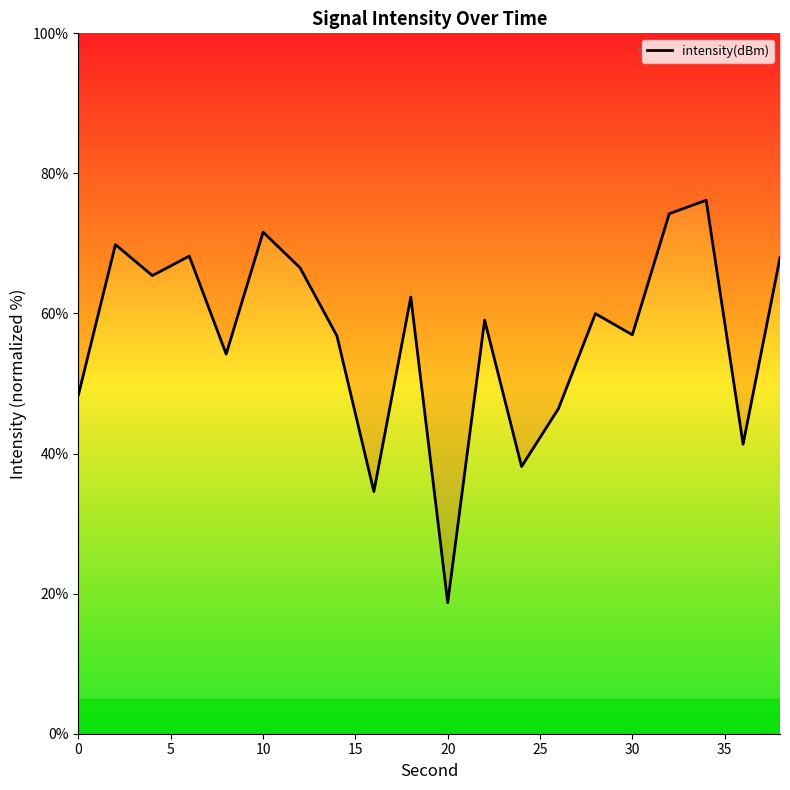

How many data points are above 59?

11